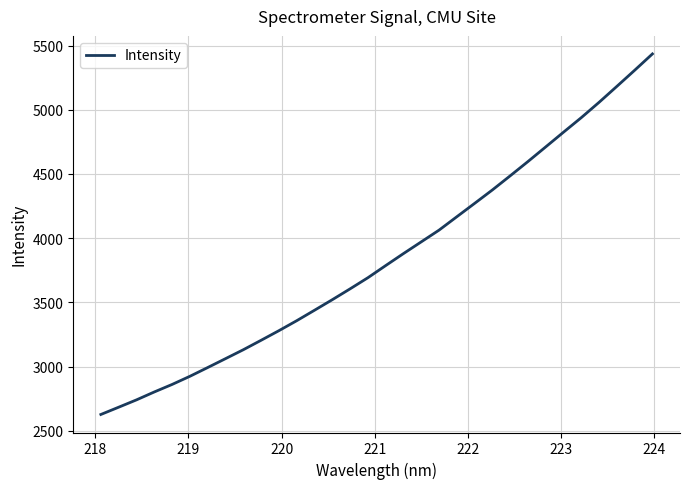

What is the difference between the maximum and minimum values?

2807.5